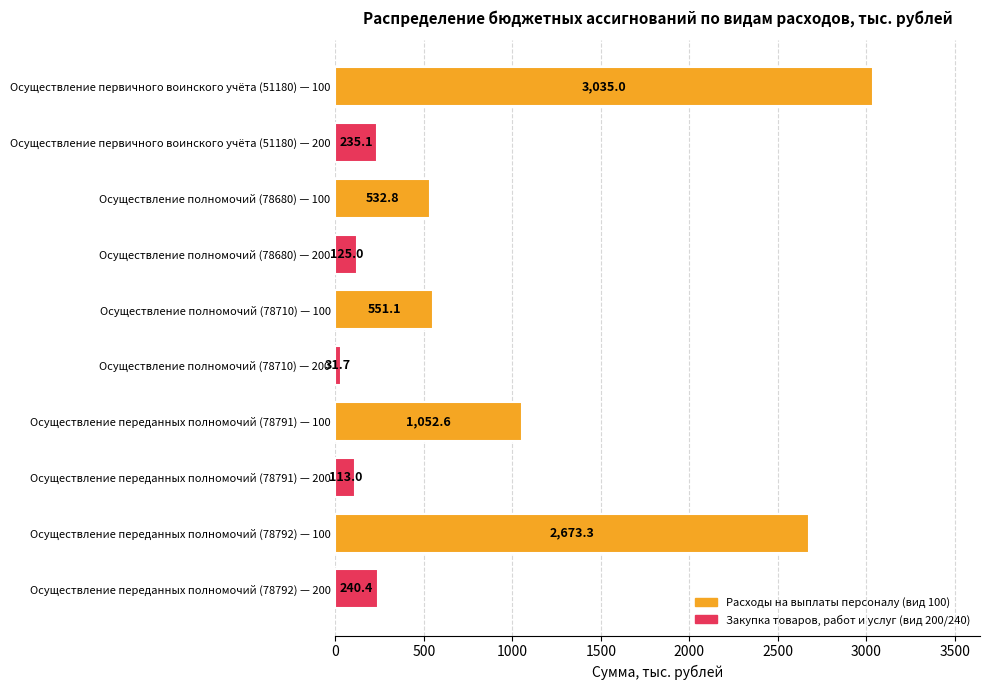

What is the greatest value displayed?

3035.0